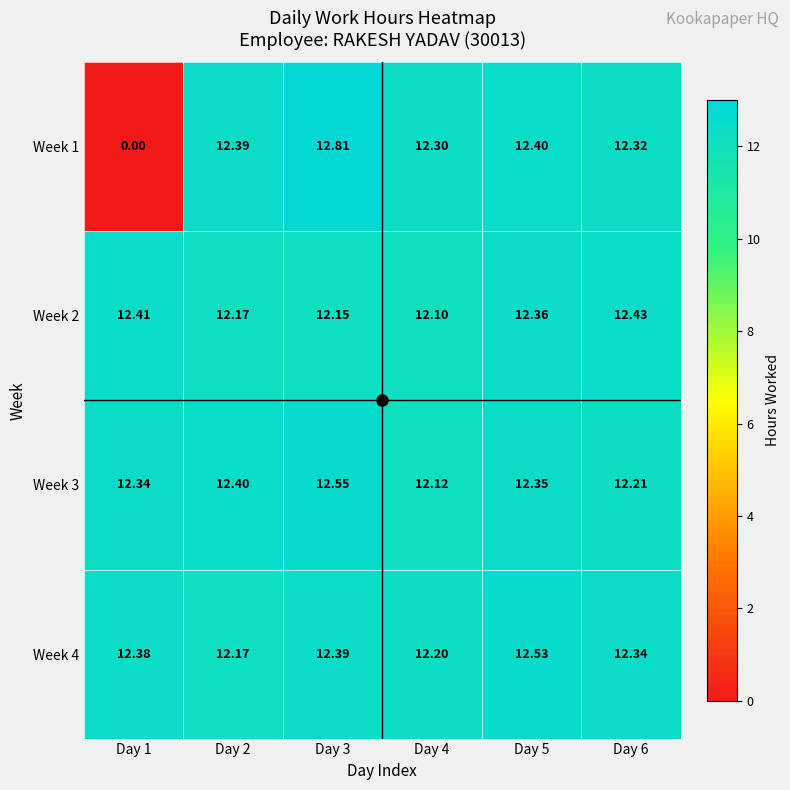

Is the value of Week 2 at Day 6 greater than the value of Week 4 at Day 3?

Yes